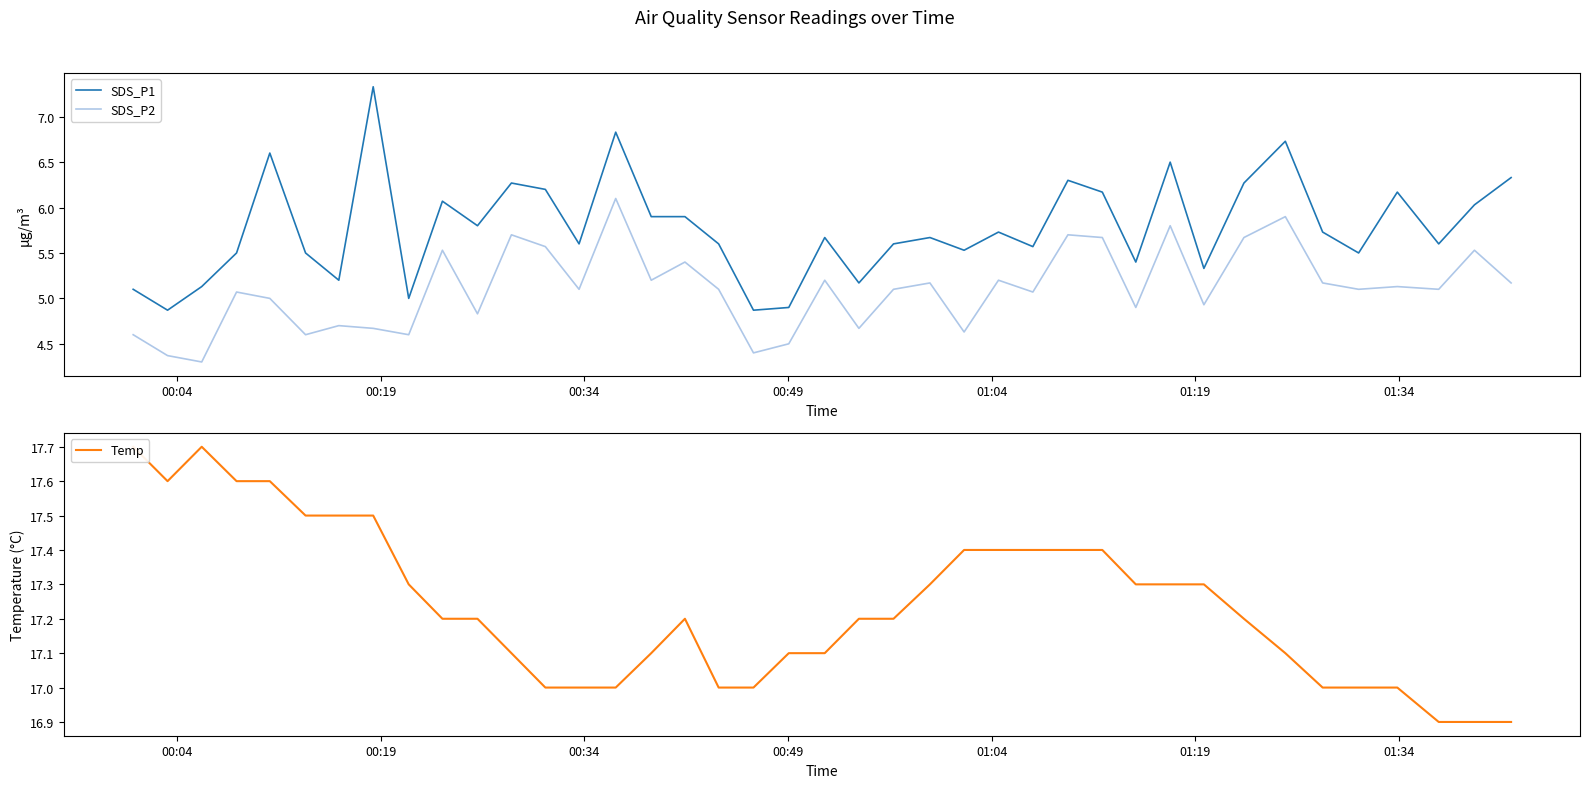

Reading left to right, list all the values displayed in this chart.

SDS_P1: 5.1	4.9	5.1	5.5	6.6	5.5	5.2	7.3	5.0	6.1	5.8	6.3	6.2	5.6	6.8	5.9	5.9	5.6	4.9	4.9	5.7	5.2	5.6	5.7	5.5	5.7	5.6	6.3	6.2	5.4	6.5	5.3	6.3	6.7	5.7	5.5	6.2	5.6	6.0	6.3
SDS_P2: 4.6	4.4	4.3	5.1	5.0	4.6	4.7	4.7	4.6	5.5	4.8	5.7	5.6	5.1	6.1	5.2	5.4	5.1	4.4	4.5	5.2	4.7	5.1	5.2	4.6	5.2	5.1	5.7	5.7	4.9	5.8	4.9	5.7	5.9	5.2	5.1	5.1	5.1	5.5	5.2
Temp: 17.7	17.6	17.7	17.6	17.6	17.5	17.5	17.5	17.3	17.2	17.2	17.1	17.0	17.0	17.0	17.1	17.2	17.0	17.0	17.1	17.1	17.2	17.2	17.3	17.4	17.4	17.4	17.4	17.4	17.3	17.3	17.3	17.2	17.1	17.0	17.0	17.0	16.9	16.9	16.9